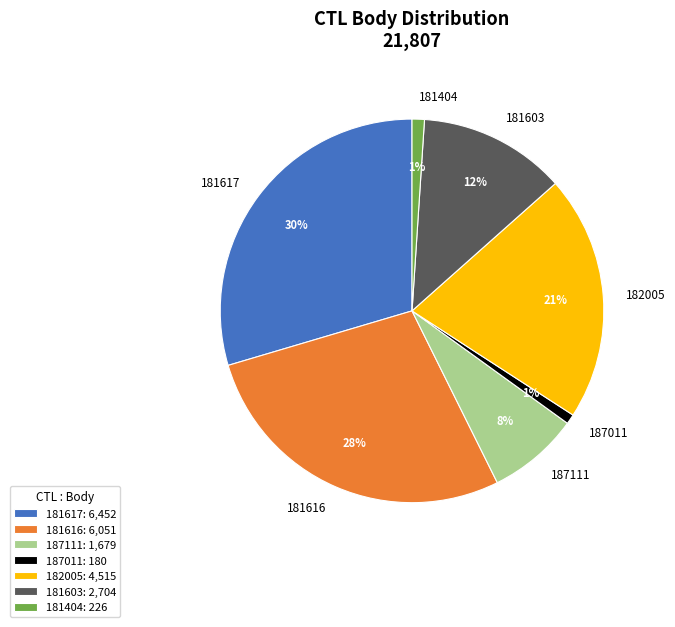

What percentage is the 181616 slice, to the nearest percent?

28%